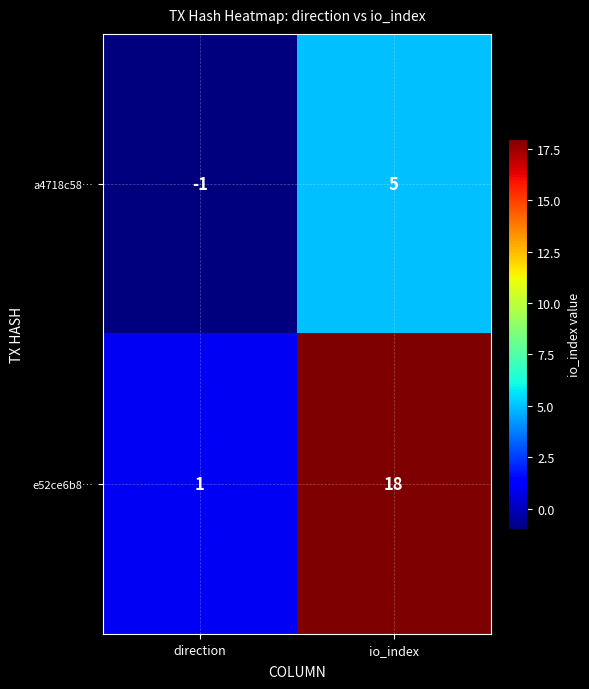

Is the value of e52ce6b8… at io_index greater than the value of a4718c58… at io_index?

Yes